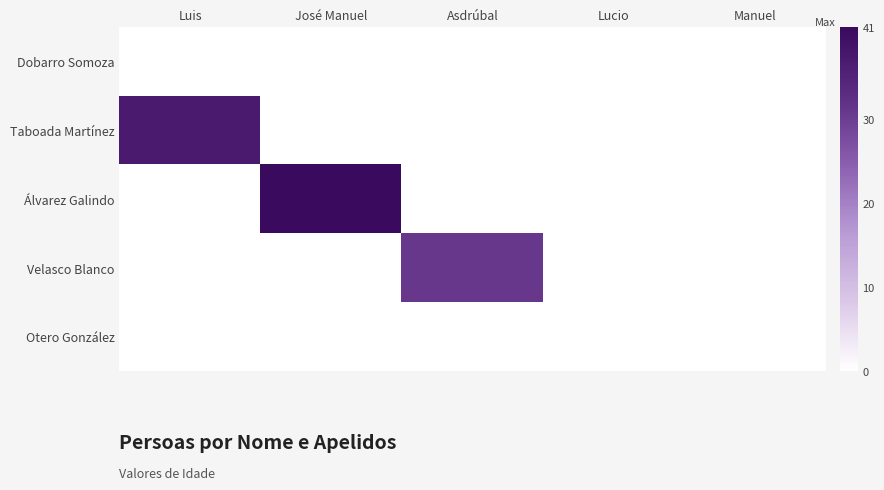

Between Luis and José Manuel, which series saw the biggest shift?

Álvarez Galindo